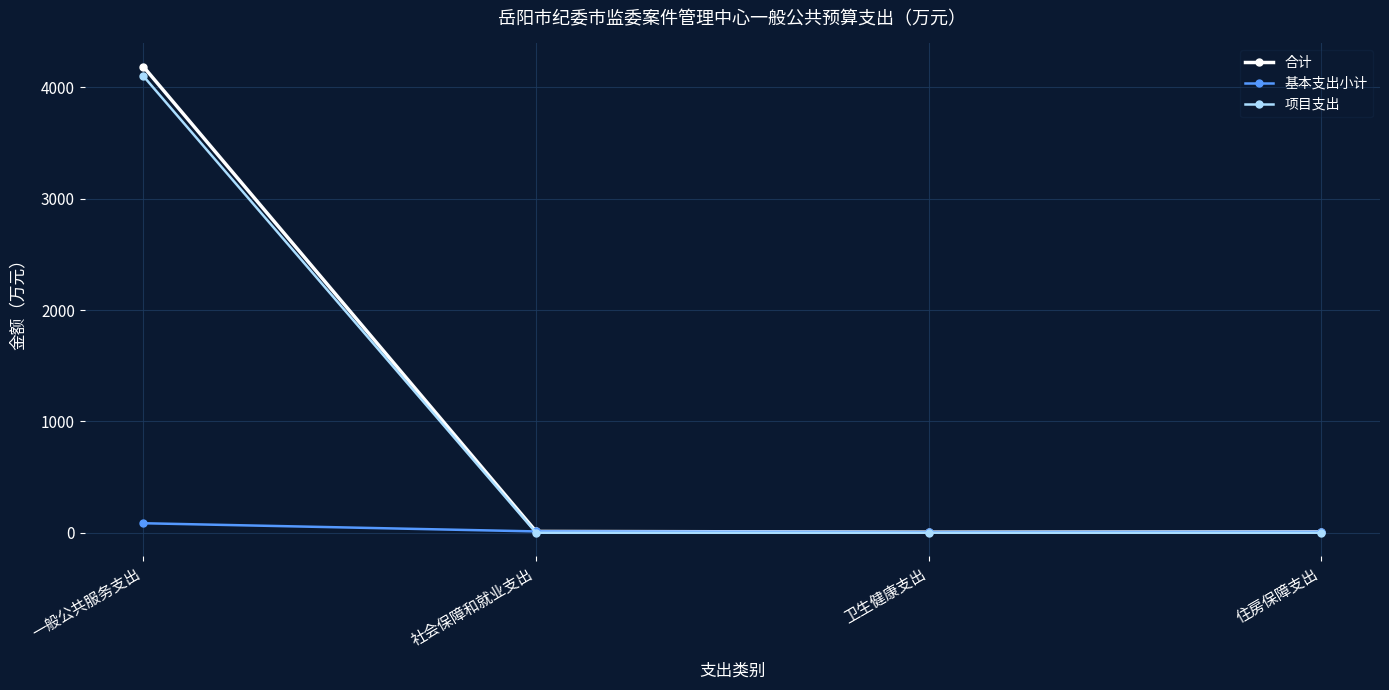

What is the difference between the maximum and minimum values in the 项目支出 series?

4100.0